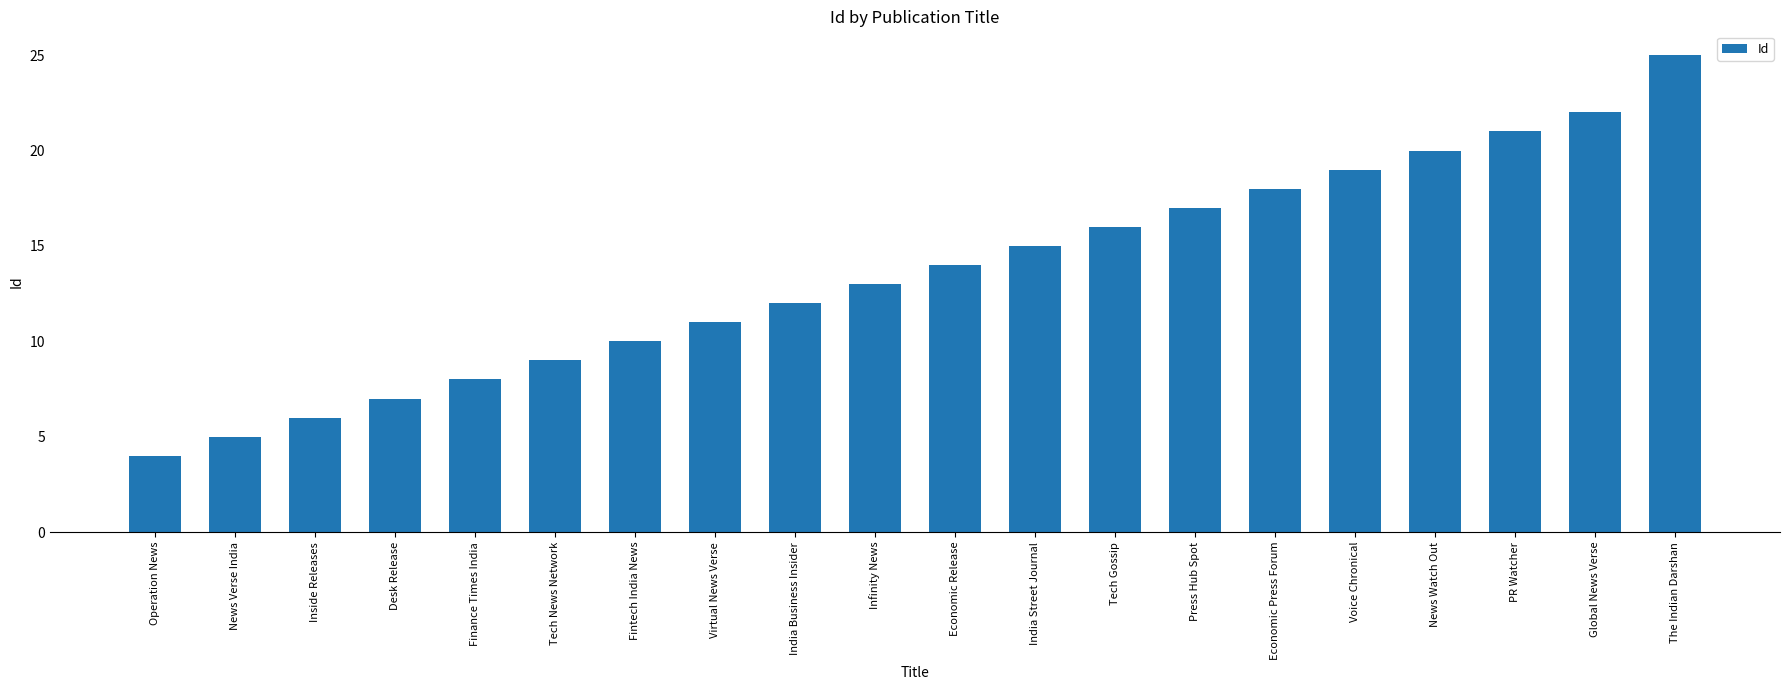

Which label corresponds to the largest value in the chart?

The Indian Darshan